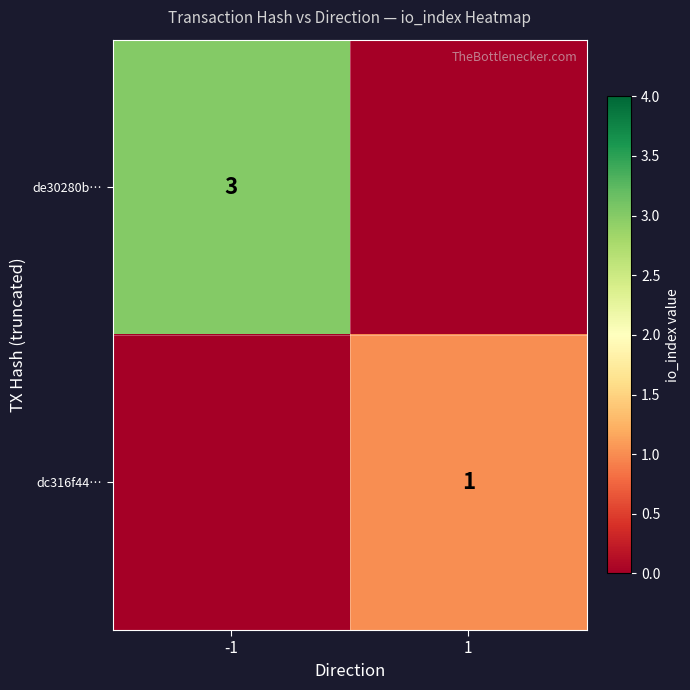

Is it true that de30280b… equals 3 at -1?

True